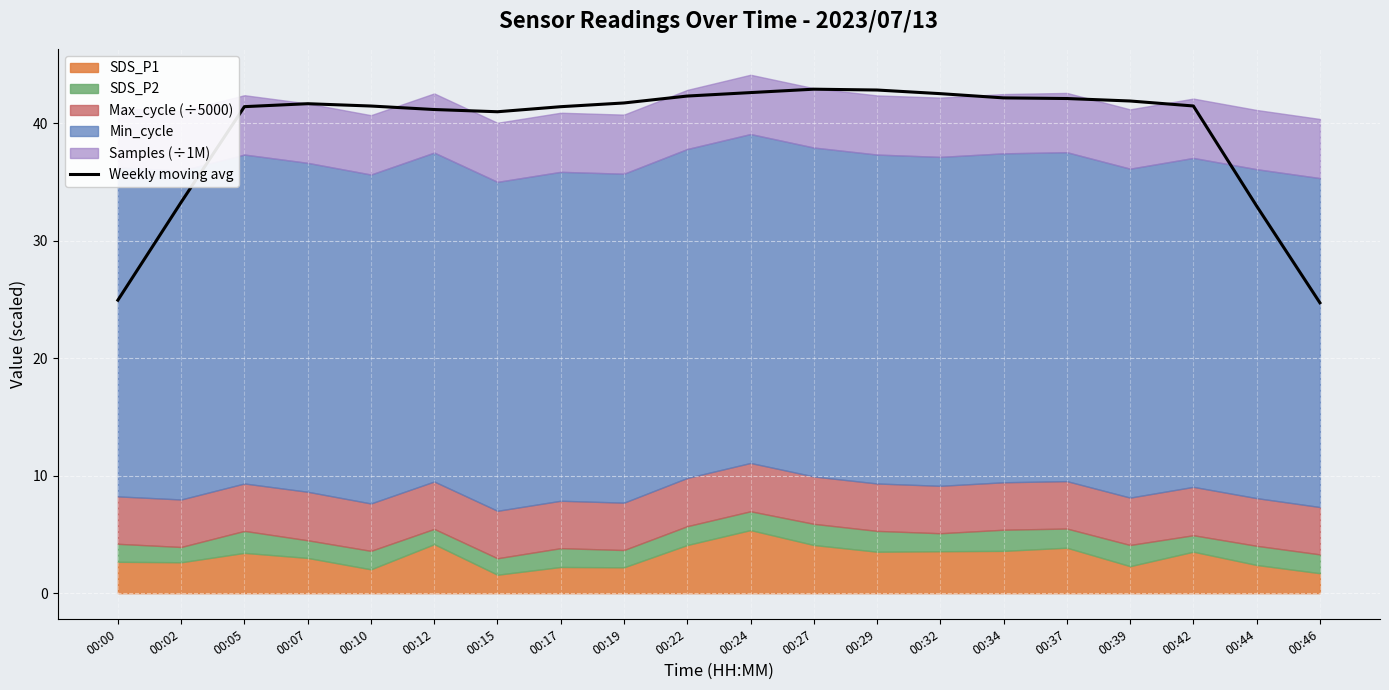

What is the smallest value displayed?

24.7